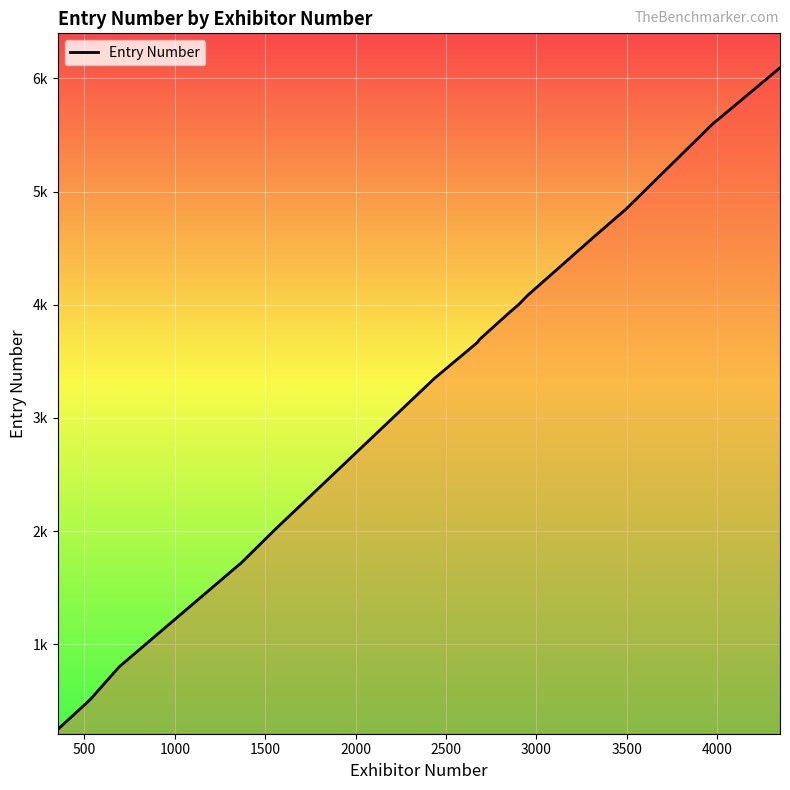

Does the chart display data point markers on the line(s)?

No